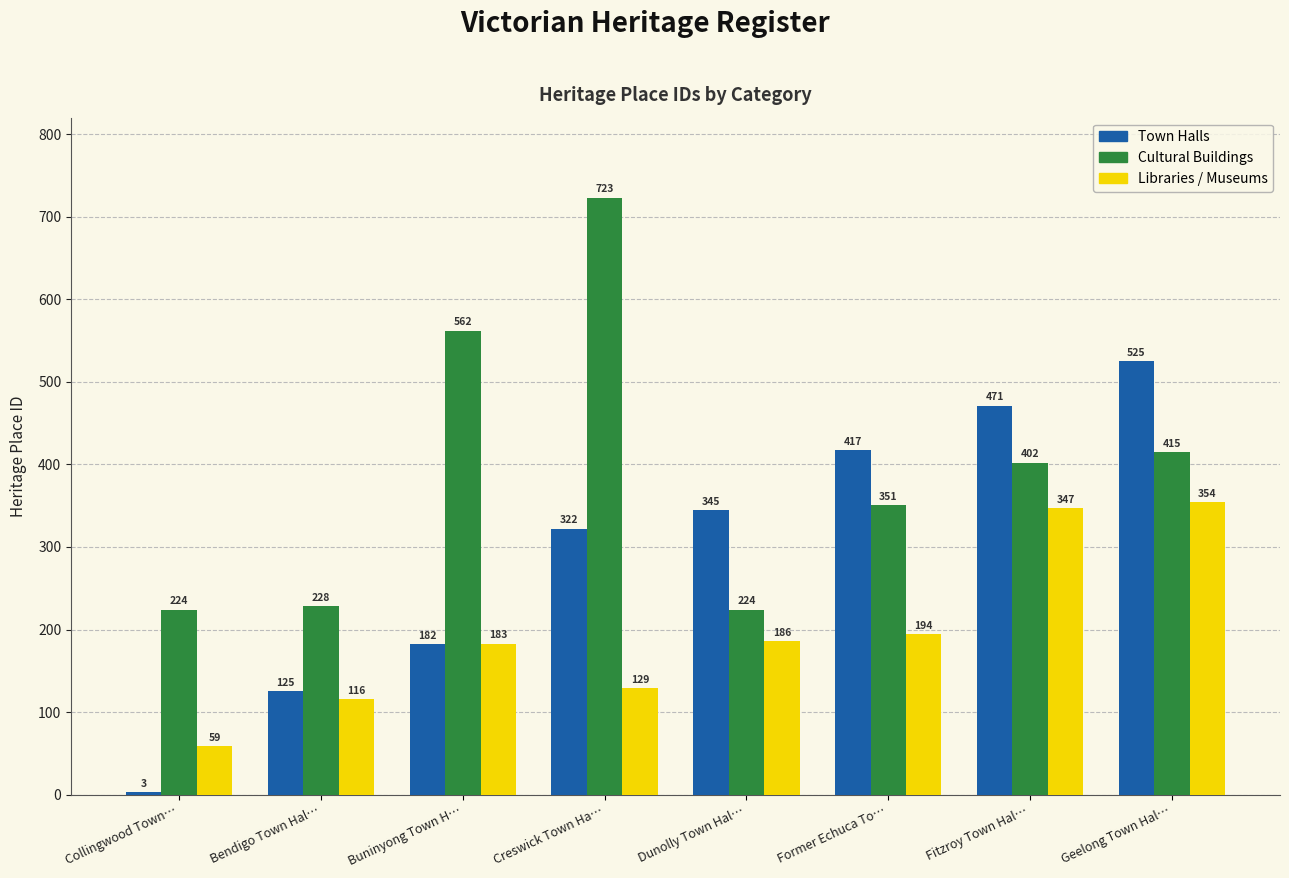

Which series has the widest spread of values?

Town Halls